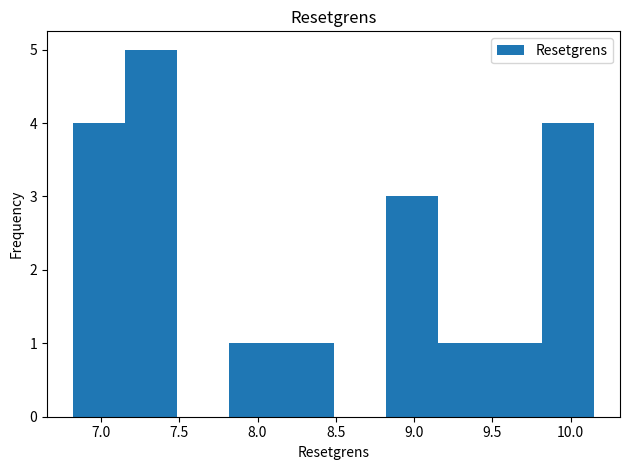

Reading left to right, list every bar in this chart as the range it spans on the x-axis followed by its height. Neither the bar edges nor the heights are printed on the chart, so give them approximately, as read against the axes.

6.80 to 7.15: 4
7.15 to 7.50: 5
7.50 to 7.80: 0
7.80 to 8.15: 1
8.15 to 8.50: 1
8.50 to 8.80: 0
8.80 to 9.15: 3
9.15 to 9.50: 1
9.50 to 9.80: 1
9.80 to 10.15: 4